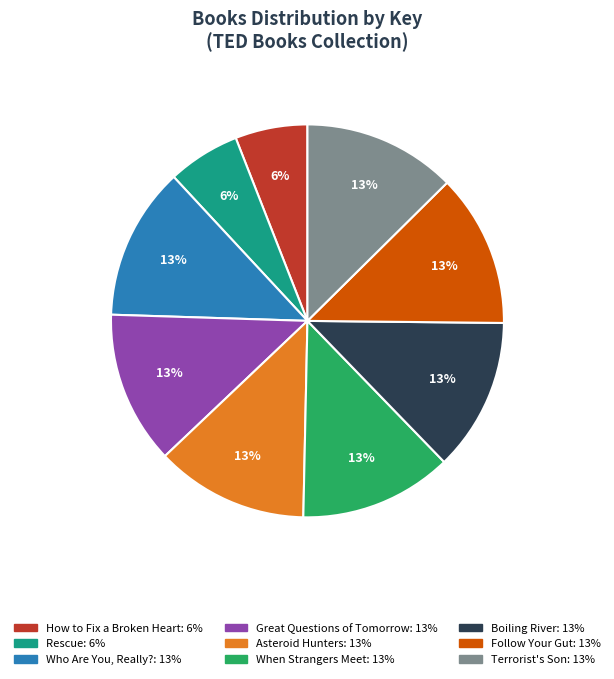

Does Asteroid Hunters account for over 50% of the chart?

No